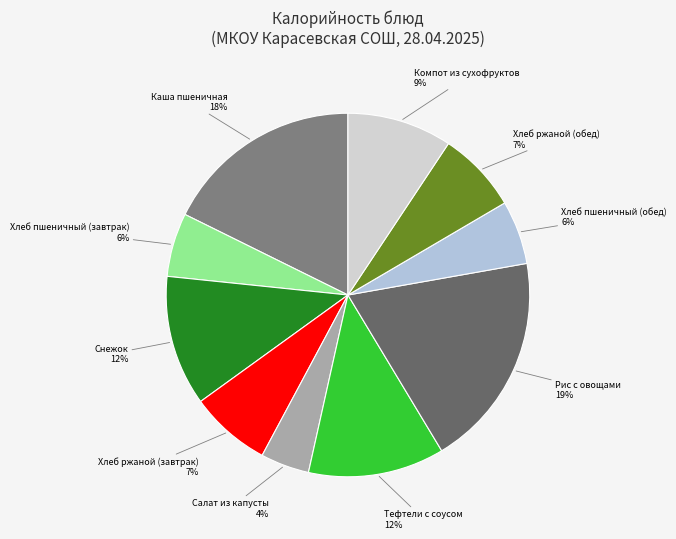

How many slices are in this pie chart?

10